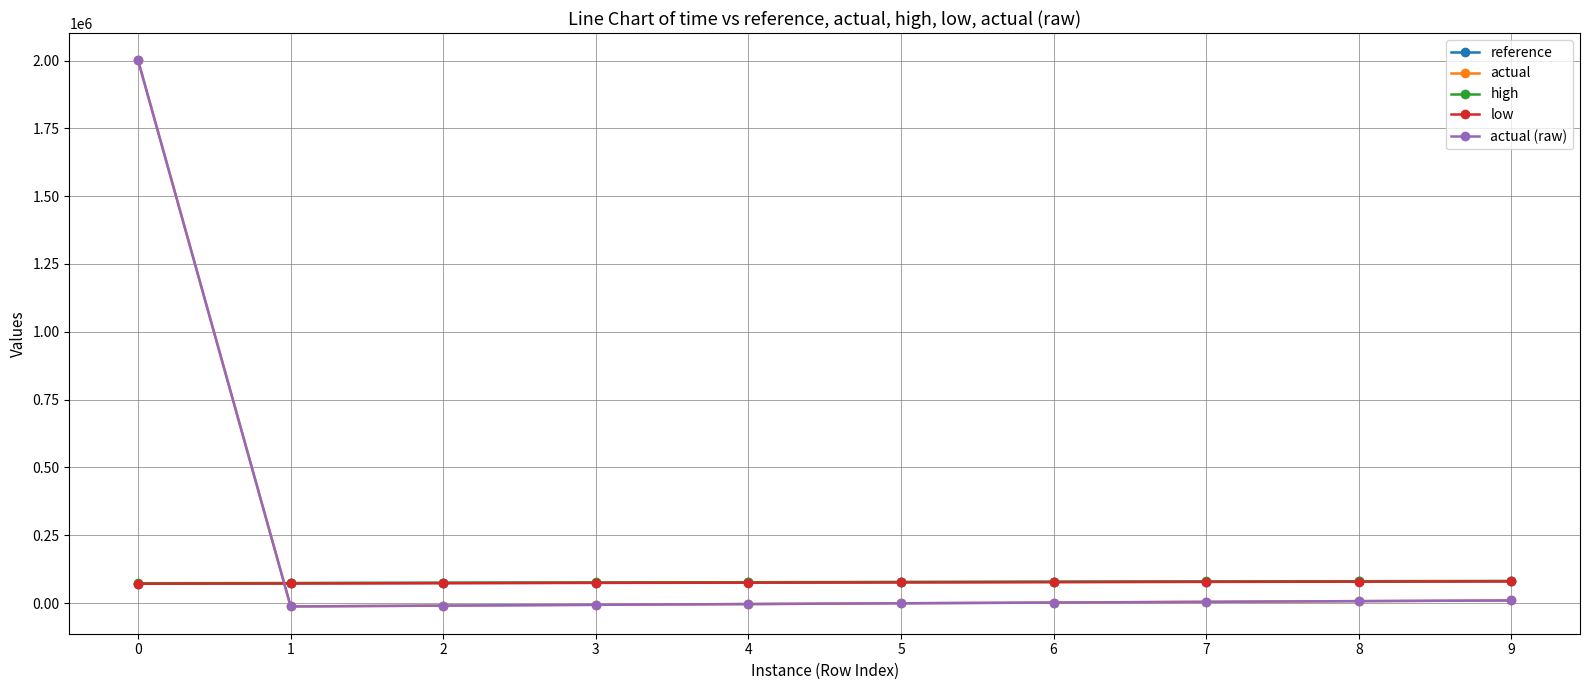

Is this an area chart (filled region under the line)?

No